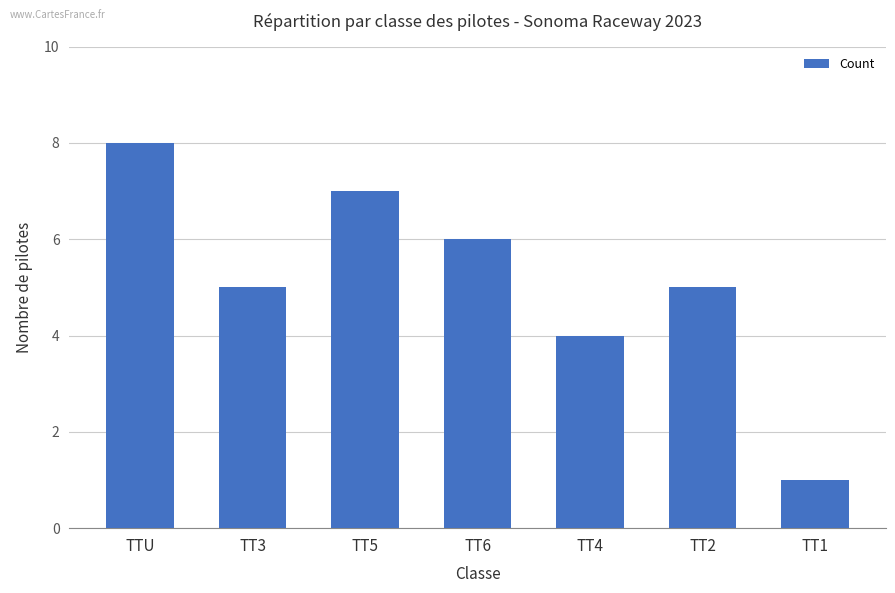

Is it true that the value at TT5 is 3?

False